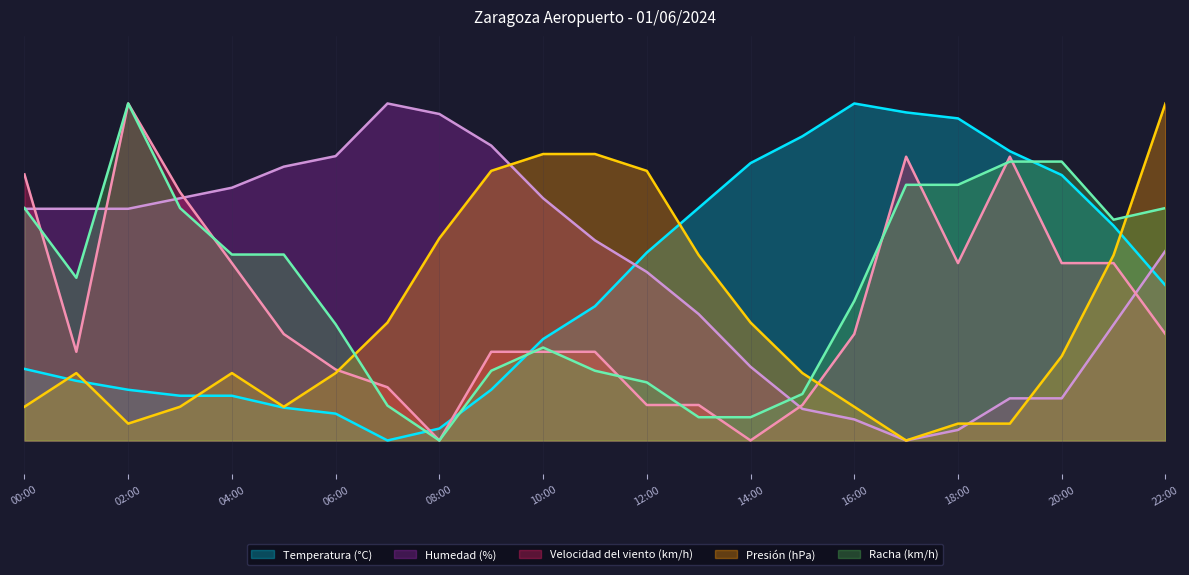

Reading left to right, extract all data points from this chart.

Temperatura (°C): 00:00=21.2	01:00=17.7	02:00=15.0	03:00=13.3	04:00=13.3	05:00=9.7	06:00=8.0	07:00=0.0	08:00=3.5	09:00=15.0	10:00=30.1	11:00=39.8	12:00=55.8	13:00=69.0	14:00=82.3	15:00=90.3	16:00=100.0	17:00=97.3	18:00=95.6	19:00=85.8	20:00=78.8	21:00=63.7	22:00=46.0
Humedad (%): 00:00=68.8	01:00=68.8	02:00=68.8	03:00=71.9	04:00=75.0	05:00=81.2	06:00=84.4	07:00=100.0	08:00=96.9	09:00=87.5	10:00=71.9	11:00=59.4	12:00=50.0	13:00=37.5	14:00=21.9	15:00=9.4	16:00=6.2	17:00=0.0	18:00=3.1	19:00=12.5	20:00=12.5	21:00=34.4	22:00=56.2
Velocidad del viento (km/h): 00:00=78.9	01:00=26.3	02:00=100.0	03:00=73.7	04:00=52.6	05:00=31.6	06:00=21.1	07:00=15.8	08:00=0.0	09:00=26.3	10:00=26.3	11:00=26.3	12:00=10.5	13:00=10.5	14:00=0.0	15:00=10.5	16:00=31.6	17:00=84.2	18:00=52.6	19:00=84.2	20:00=52.6	21:00=52.6	22:00=31.6
Presión (hPa): 00:00=10.0	01:00=20.0	02:00=5.0	03:00=10.0	04:00=20.0	05:00=10.0	06:00=20.0	07:00=35.0	08:00=60.0	09:00=80.0	10:00=85.0	11:00=85.0	12:00=80.0	13:00=55.0	14:00=35.0	15:00=20.0	16:00=10.0	17:00=0.0	18:00=5.0	19:00=5.0	20:00=25.0	21:00=55.0	22:00=100.0
Racha (km/h): 00:00=69.0	01:00=48.3	02:00=100.0	03:00=69.0	04:00=55.2	05:00=55.2	06:00=34.5	07:00=10.3	08:00=0.0	09:00=20.7	10:00=27.6	11:00=20.7	12:00=17.2	13:00=6.9	14:00=6.9	15:00=13.8	16:00=41.4	17:00=75.9	18:00=75.9	19:00=82.8	20:00=82.8	21:00=65.5	22:00=69.0